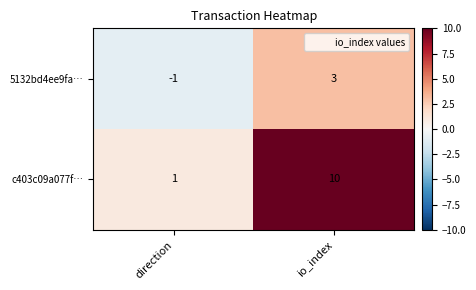

What is the difference between the 5132bd4ee9fa… values at direction and io_index?

4